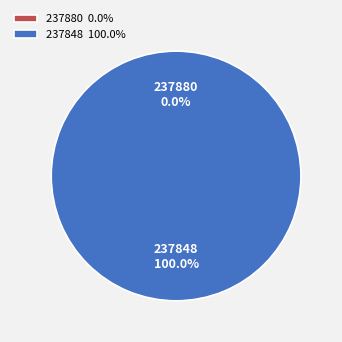

To the nearest percent, what is the average slice percentage?

50%